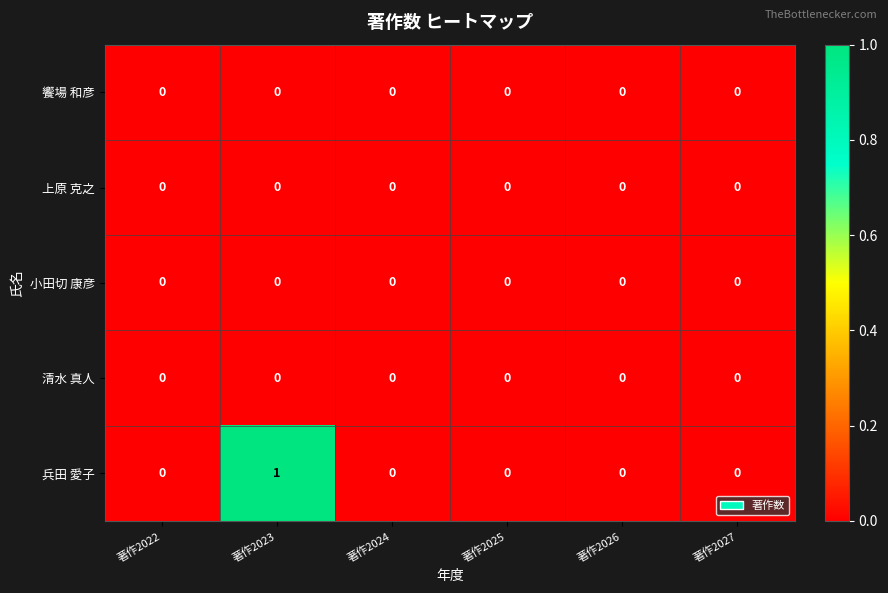

True or false: 兵田 愛子 has a value of 1 at 著作2023.

True